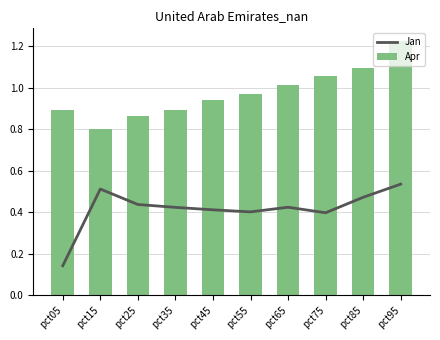

How many distinct data groups are displayed?

2